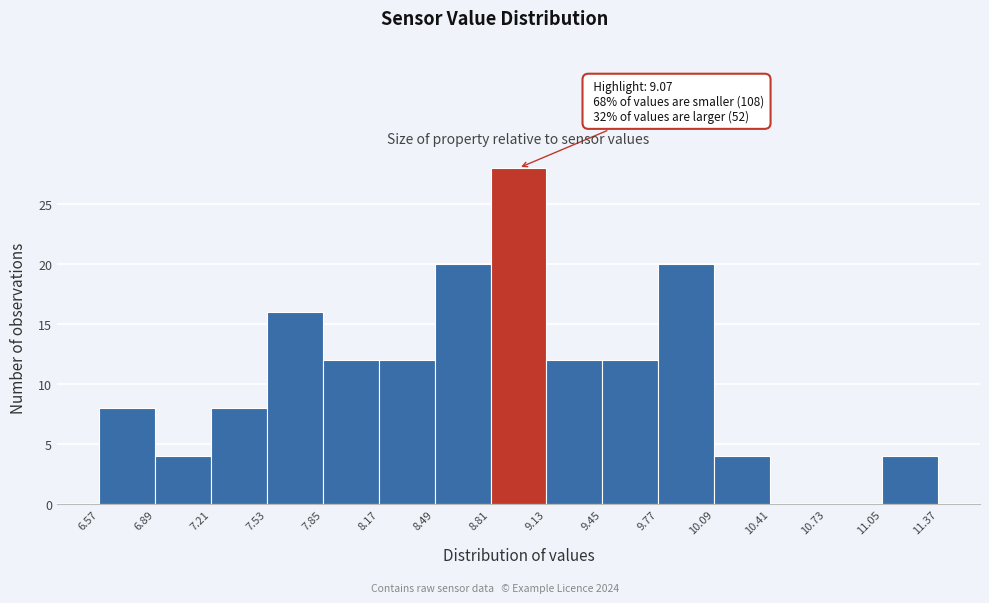

Which range on the x-axis has the tallest bar?

8.81 to 9.13